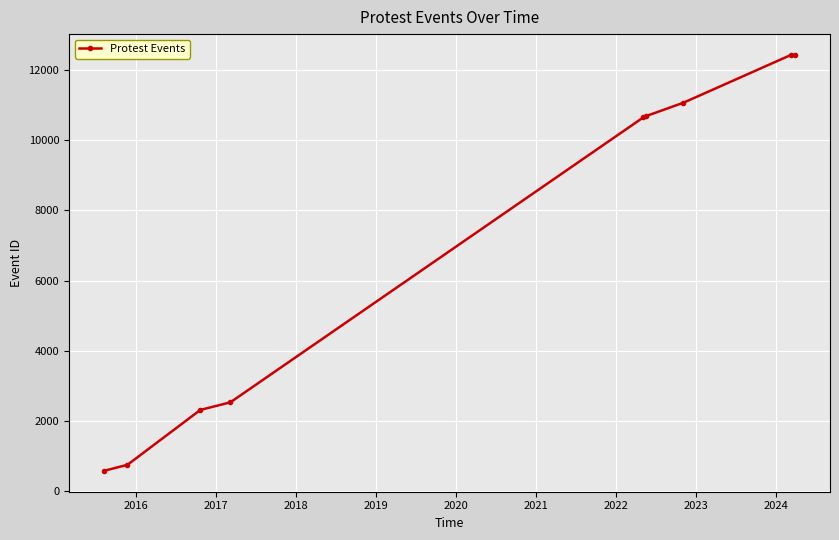

What is the value of the 4th point from the left?

2526